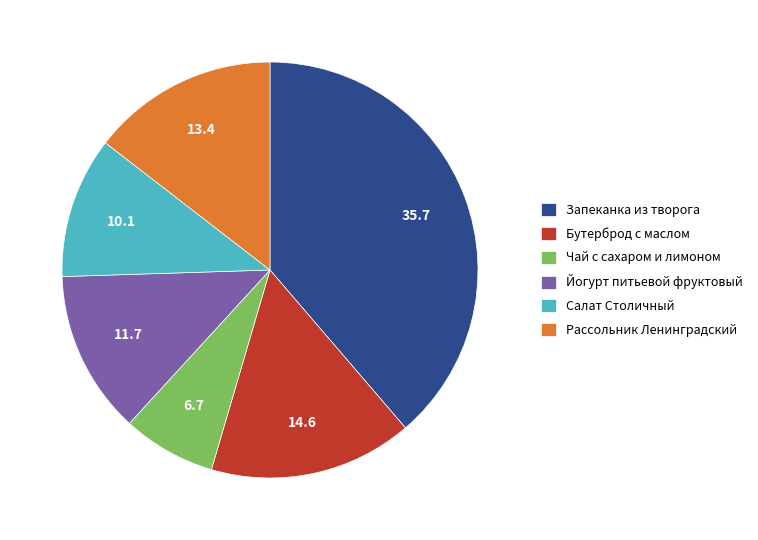

Is it true that Запеканка из творога is 39% of the pie?

True